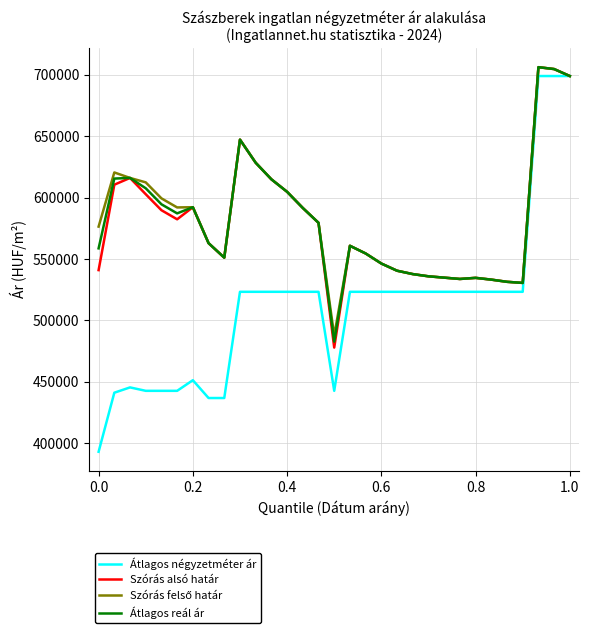

Which series has the widest spread of values?

Átlagos négyzetméter ár